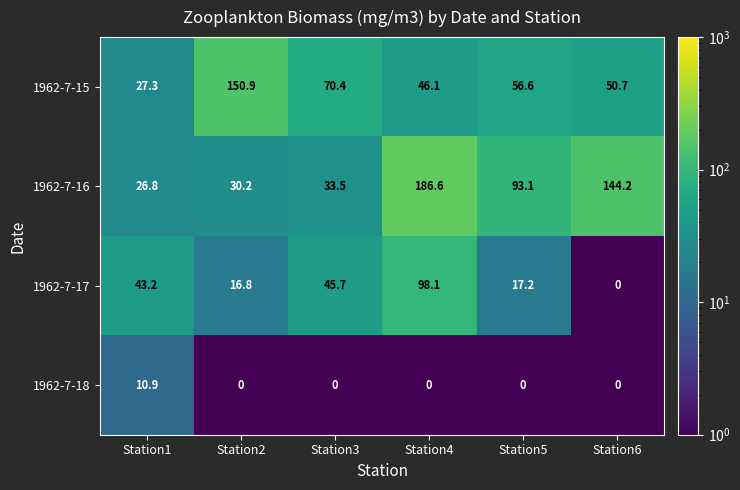

What is the smallest value displayed?

0.0